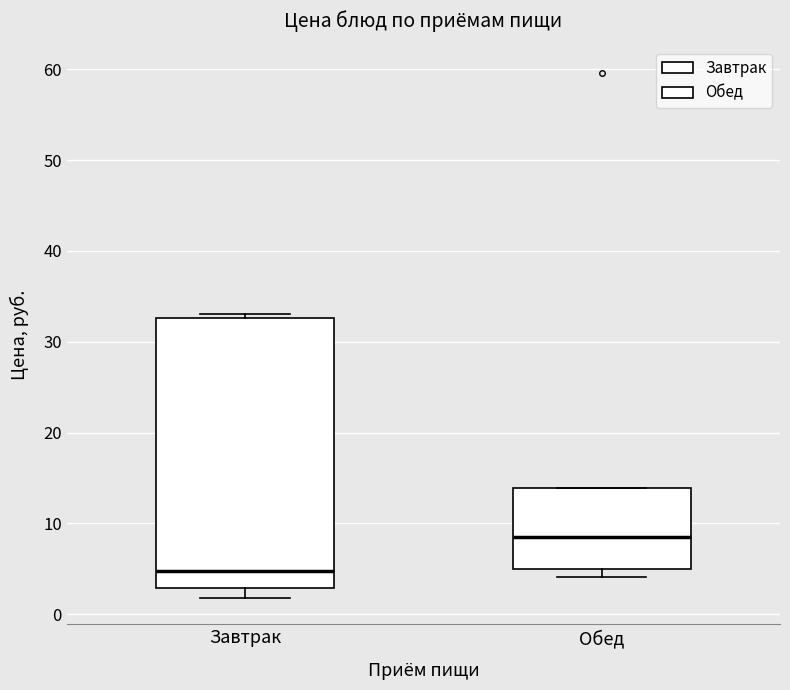

Reading left to right, read every box against the y-axis: the position of its median line, the range the box covers, and the ends of its whiskers. The values are not printed on the chart, so give them approximately, as read against the axis.

Завтрак: median 5, box 3 to 33, whiskers 2 to 33 (just above the box's upper edge)
Обед: median 9, box 5 to 14, whiskers 4 to 14